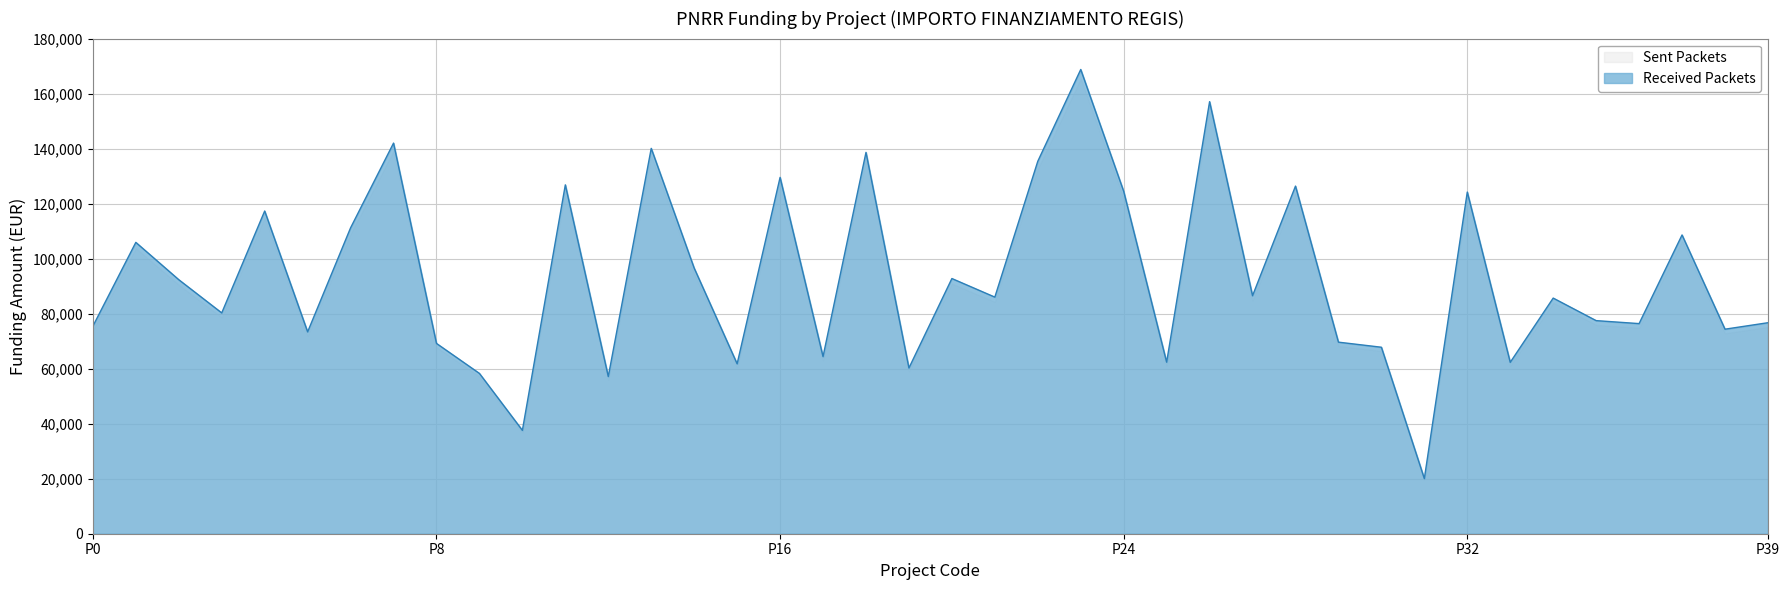

Which series has the widest spread of values?

Received Packets